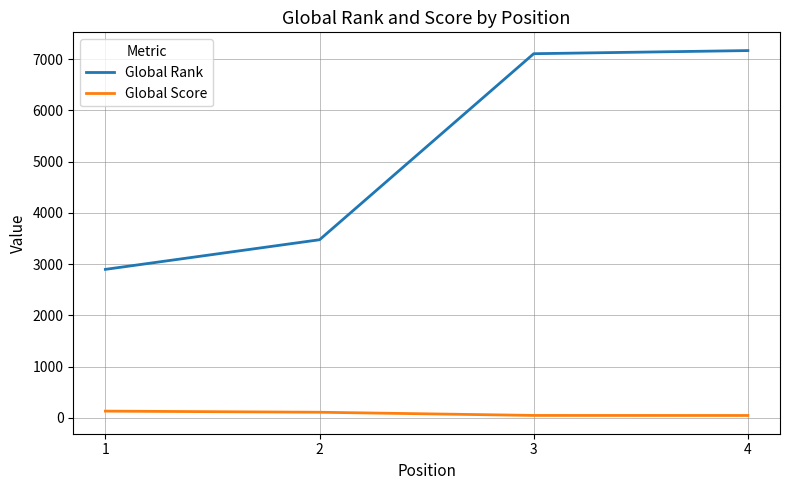

Which series has the largest total across all categories?

Global Rank